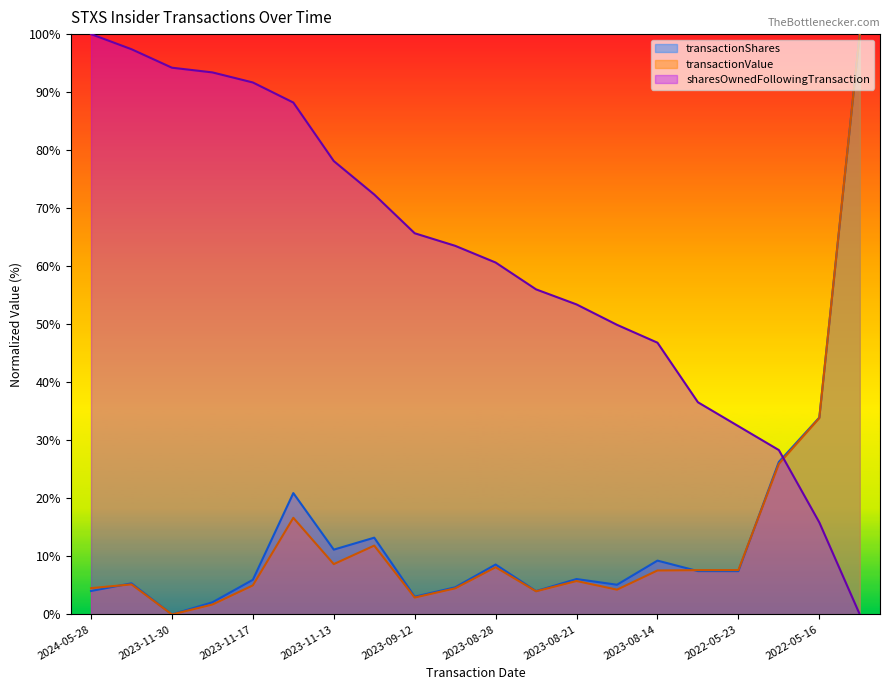

Rank the series at 2023-11-15 from lowest to highest value.

transactionValue, transactionShares, sharesOwnedFollowingTransaction